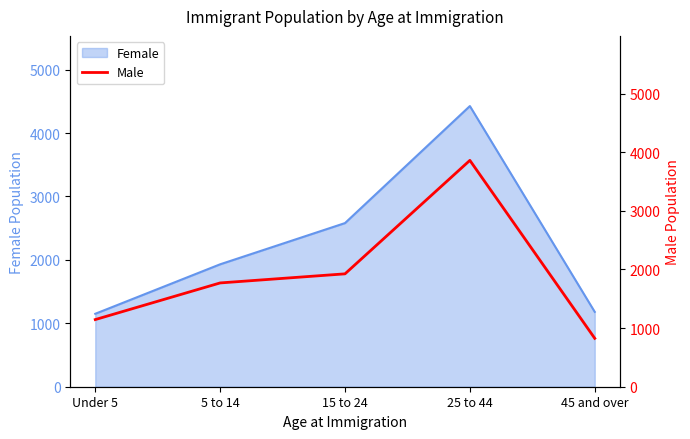

Between 25 to 44 and 5 to 14, which is larger?

25 to 44